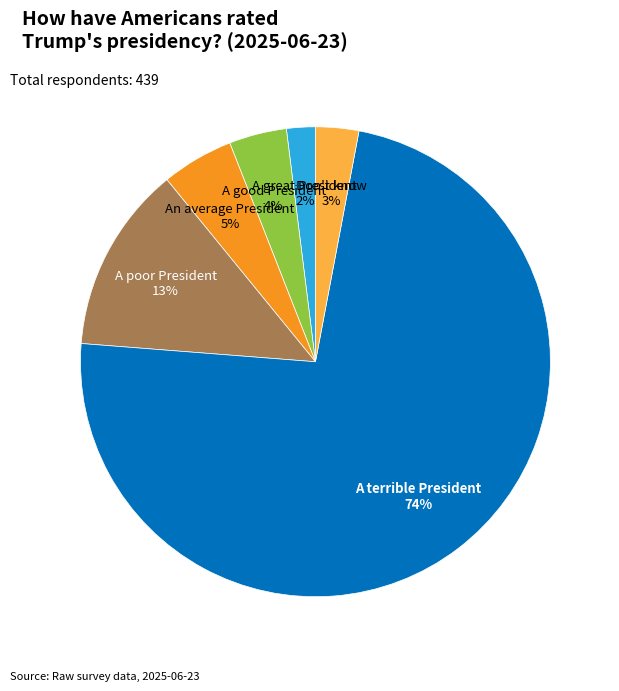

To the nearest percent, what is the average slice percentage?

17%